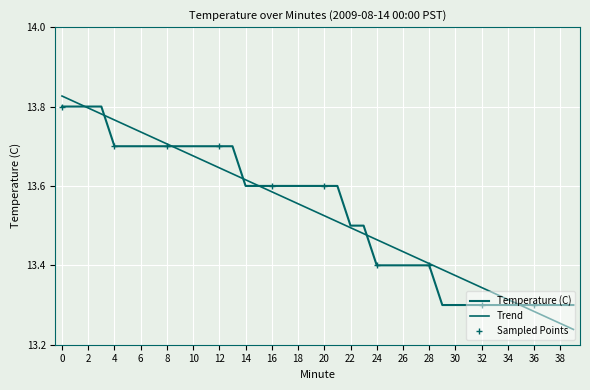

Which label corresponds to the smallest value in the chart?

29